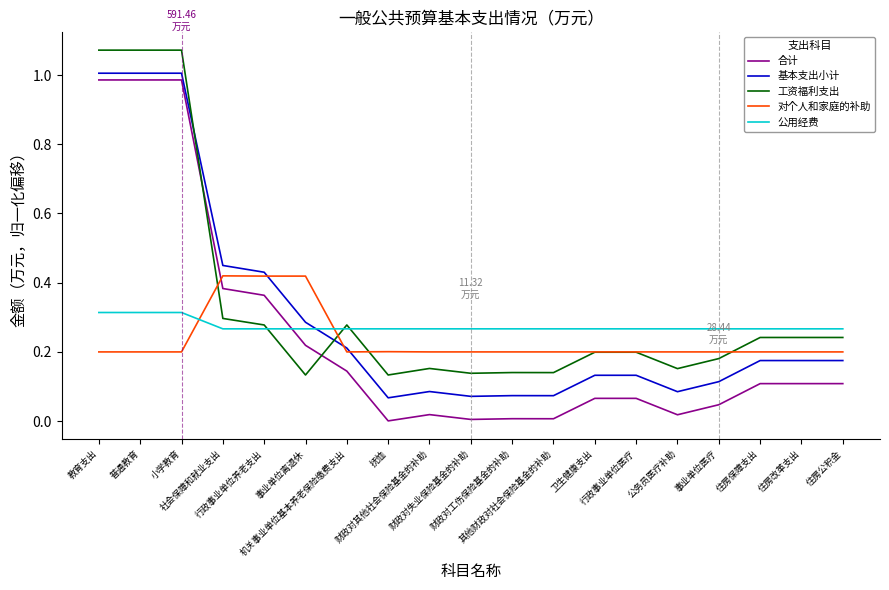

Which series ends up on top after the final intersection of 合计 and 对个人和家庭的补助?

对个人和家庭的补助